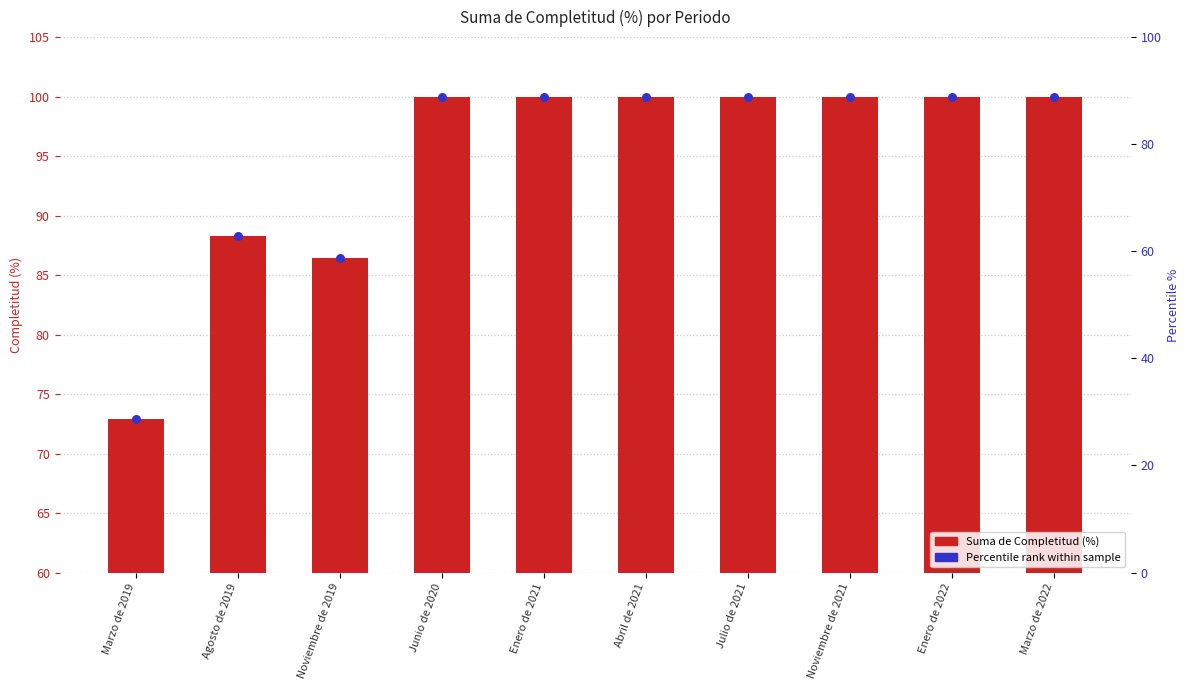

What are all the series names shown in the legend?

Suma de Completitud (%), Percentile rank within sample